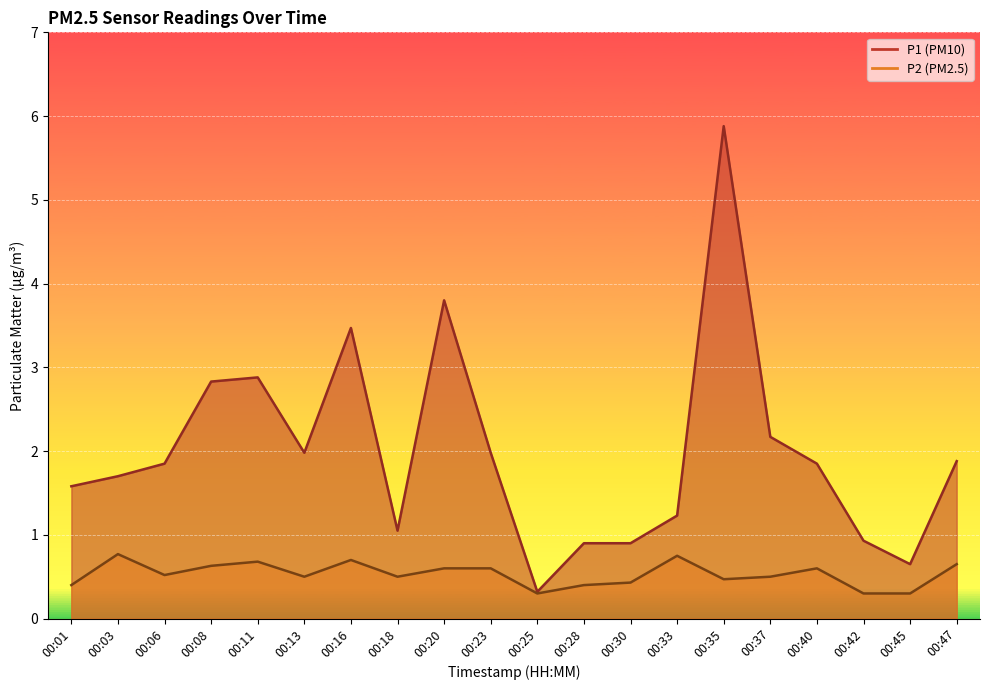

How many data points in P1 are less than 1?

5